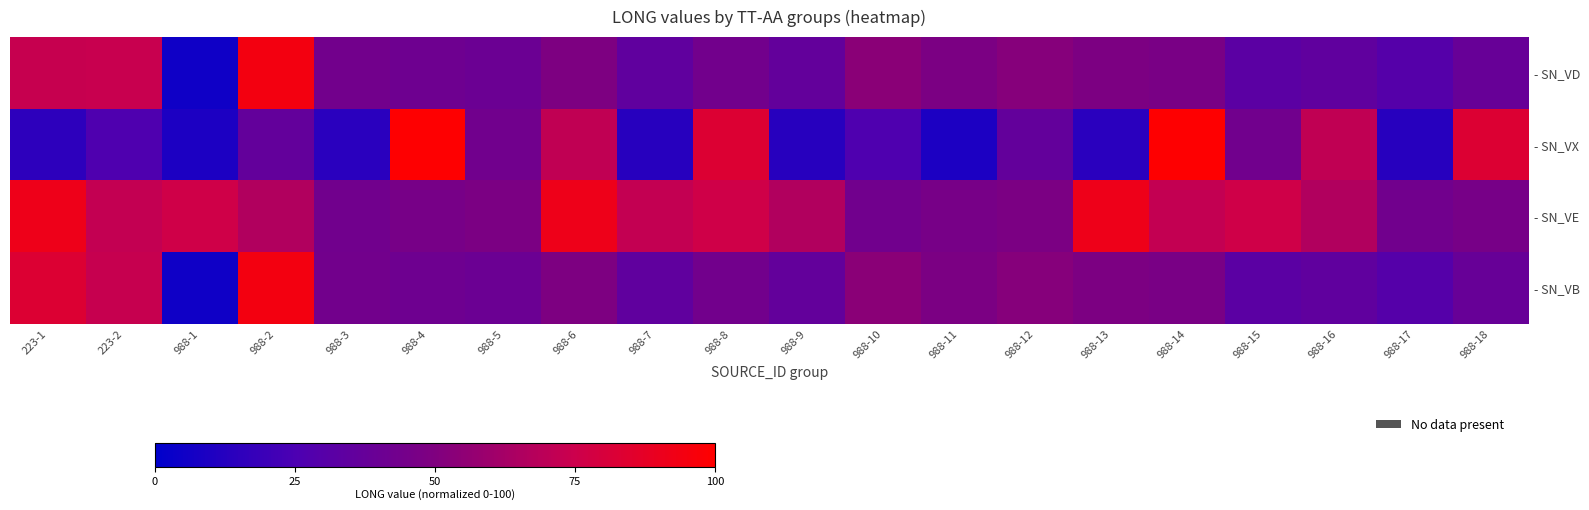

Rank the series by their maximum value, from highest to lowest.

- SN_VX, - SN_VD, - SN_VB, - SN_VE